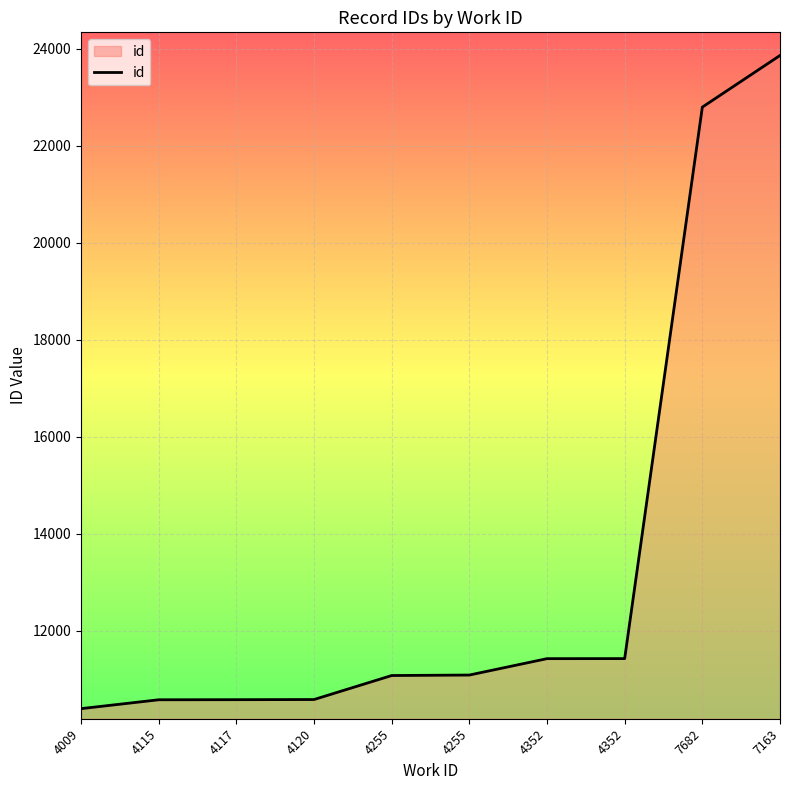

Read the value at 4352, to the nearest 100.

11400